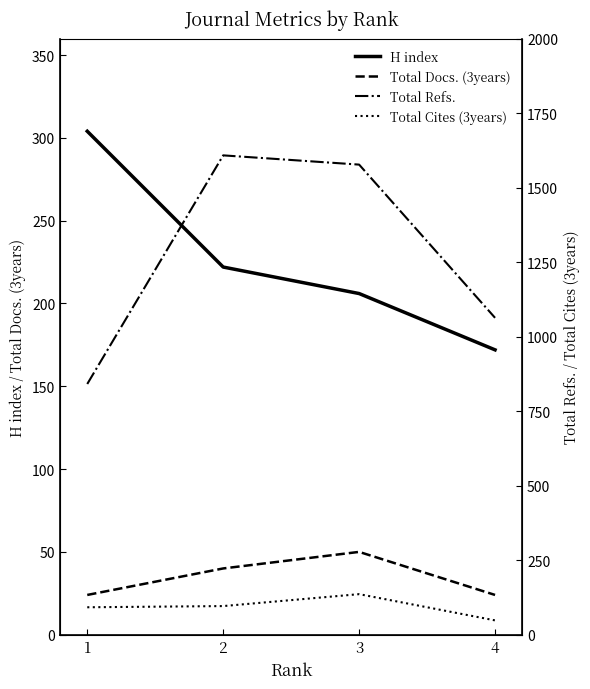

Reading left to right, transcribe all the data shown in this chart.

H index: 1=304	2=222	3=206	4=172
Total Docs. (3years): 1=24	2=40	3=50	4=24
Total Refs.: 1=841	2=1608	3=1577	4=1063
Total Cites (3years): 1=92	2=96	3=136	4=48